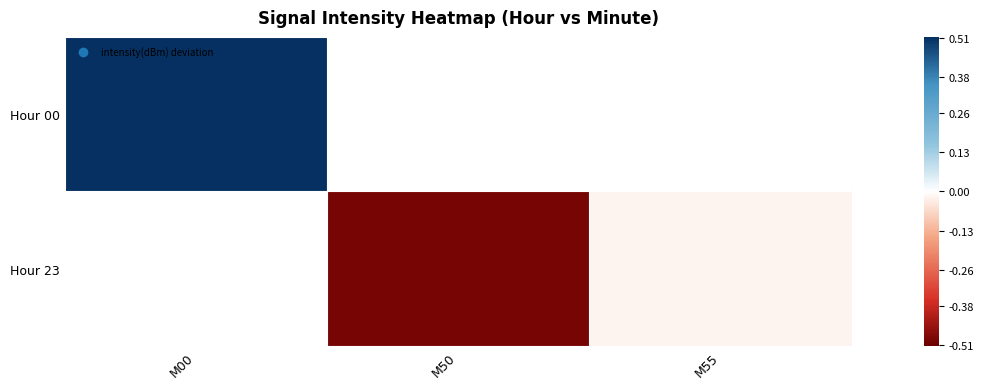

What is the approximate value of Hour 00 at M00?

0.5